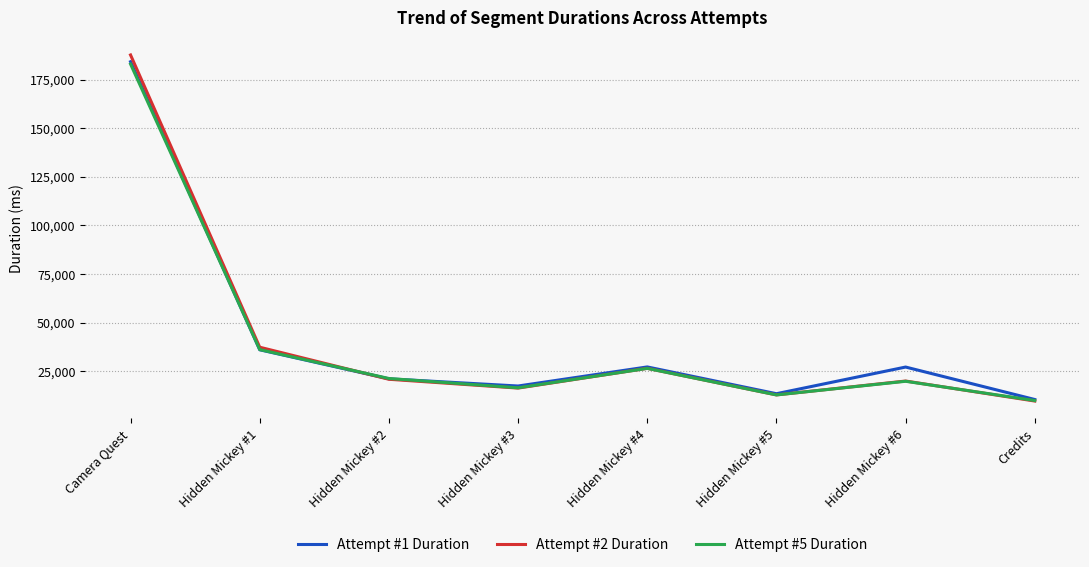

What is the average value of the Attempt #1 Duration series?

42046